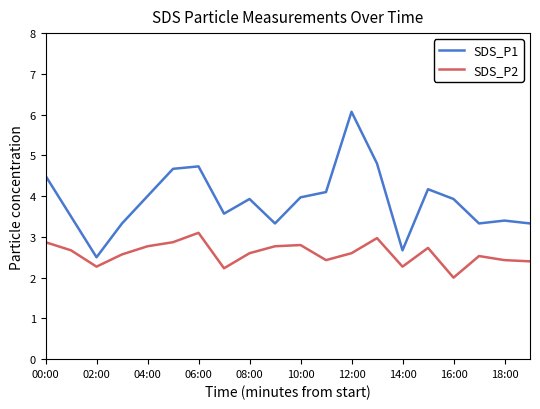

True or false: SDS_P1 and SDS_P2 intersect in this chart.

False